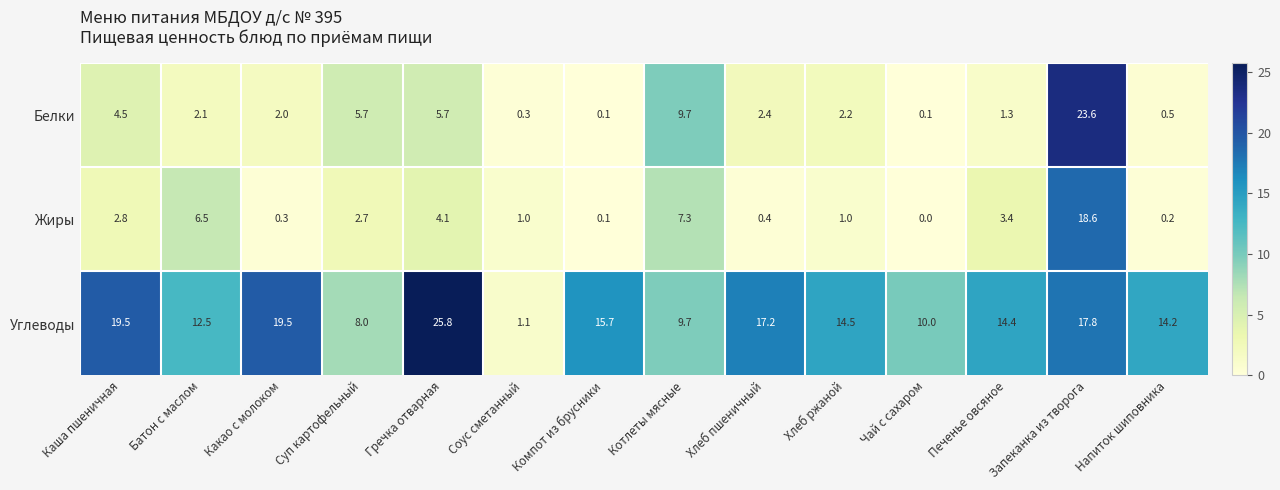

At Хлеб ржаной, list the series in order from largest to smallest.

Углеводы, Белки, Жиры